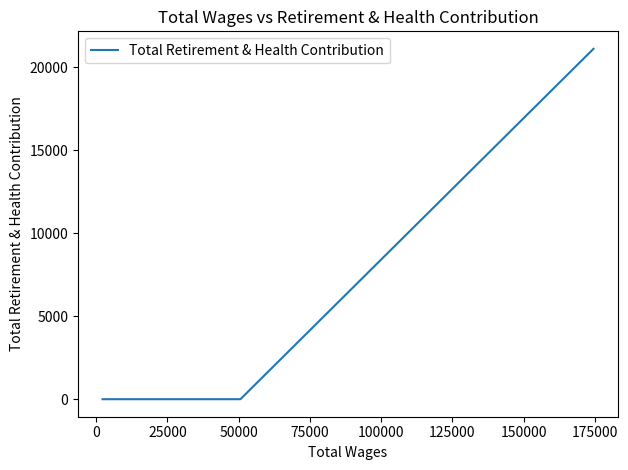

Count the number of values greater than 0.

1